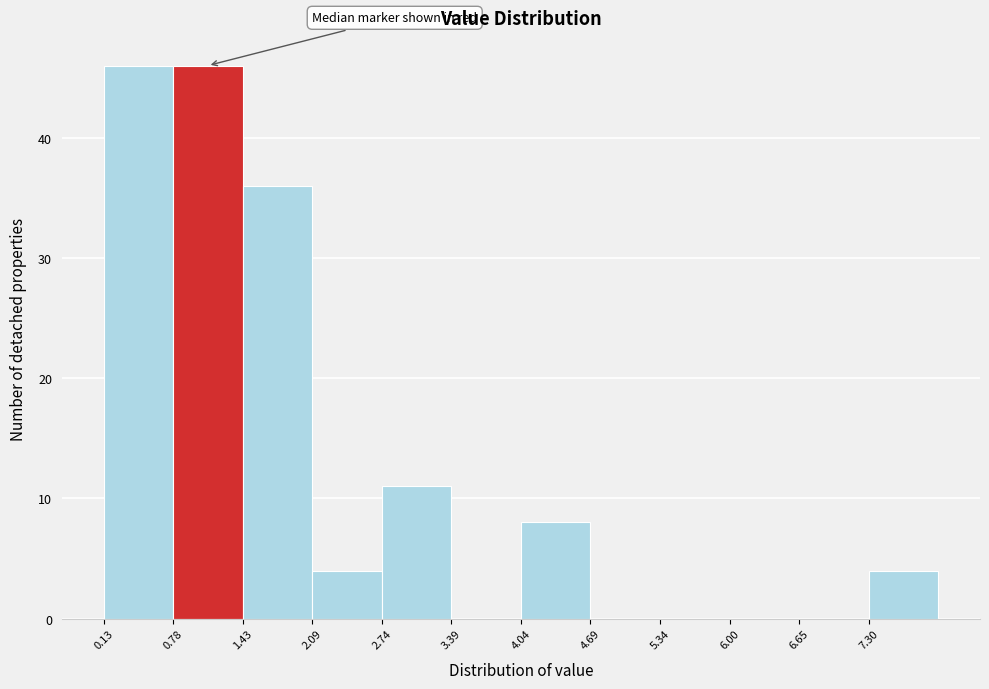

Reading left to right, list every bar in this chart as the range it spans on the x-axis followed by its height. Neither the bar edges nor the heights are printed on the chart, so give them approximately, as read against the axes.

0.1 to 0.8: 46
0.8 to 1.4: 46
1.4 to 2.1: 36
2.1 to 2.7: 4
2.7 to 3.4: 11
3.4 to 4.0: 0
4.0 to 4.7: 8
4.7 to 5.3: 0
5.3 to 6.0: 0
6.0 to 6.6: 0
6.6 to 7.3: 0
7.3 to 8.0: 4